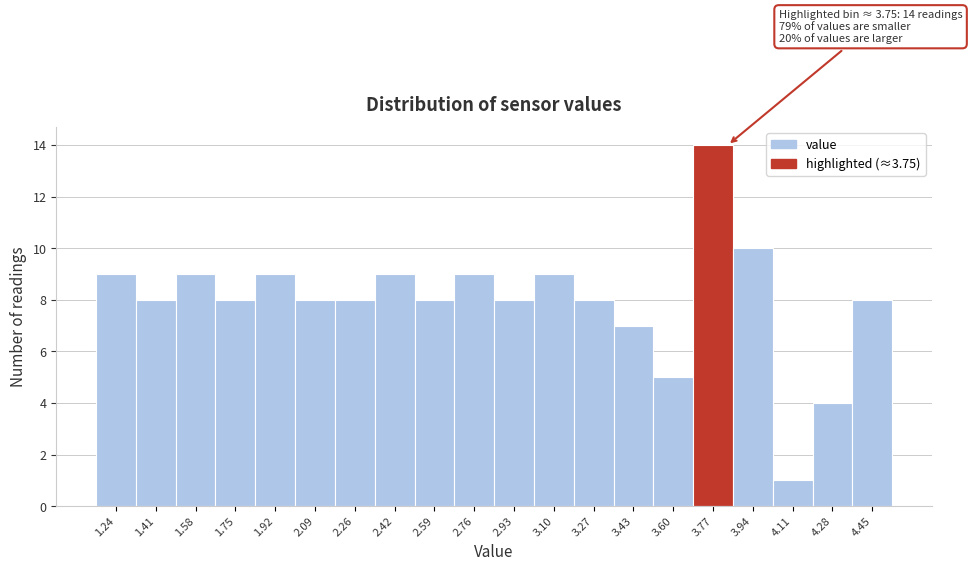

Which range on the x-axis has the tallest bar?

3.68 to 3.86